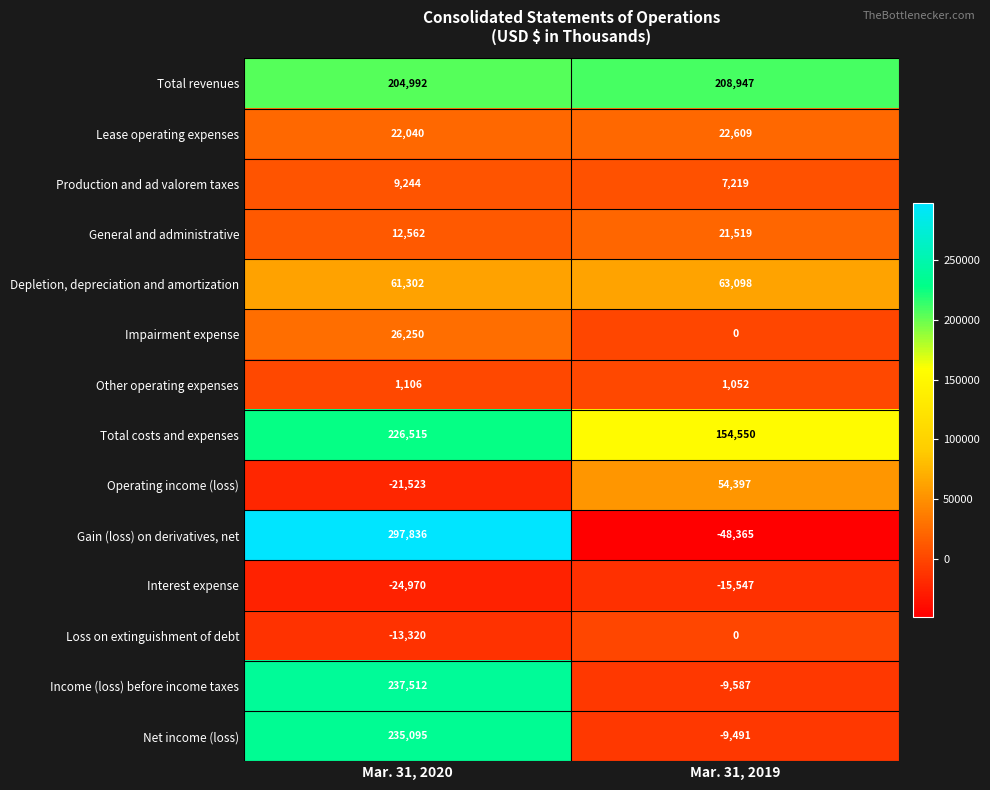

What is the greatest value displayed?

297836